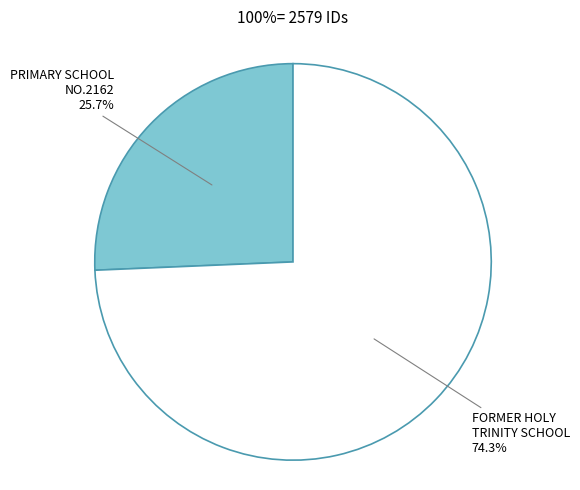

Is there any slice that represents more than half of the pie?

Yes